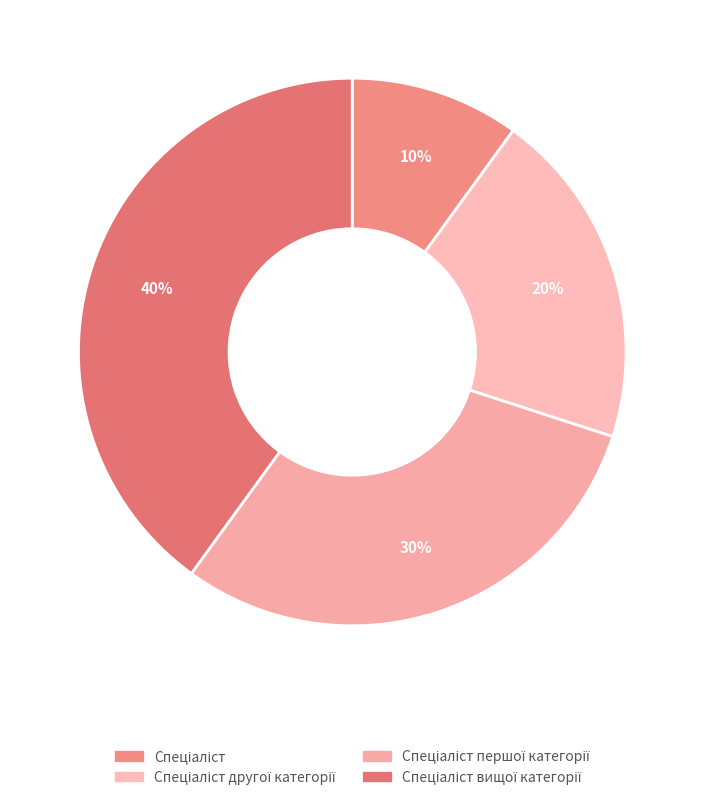

Count the number of slices in the pie.

4